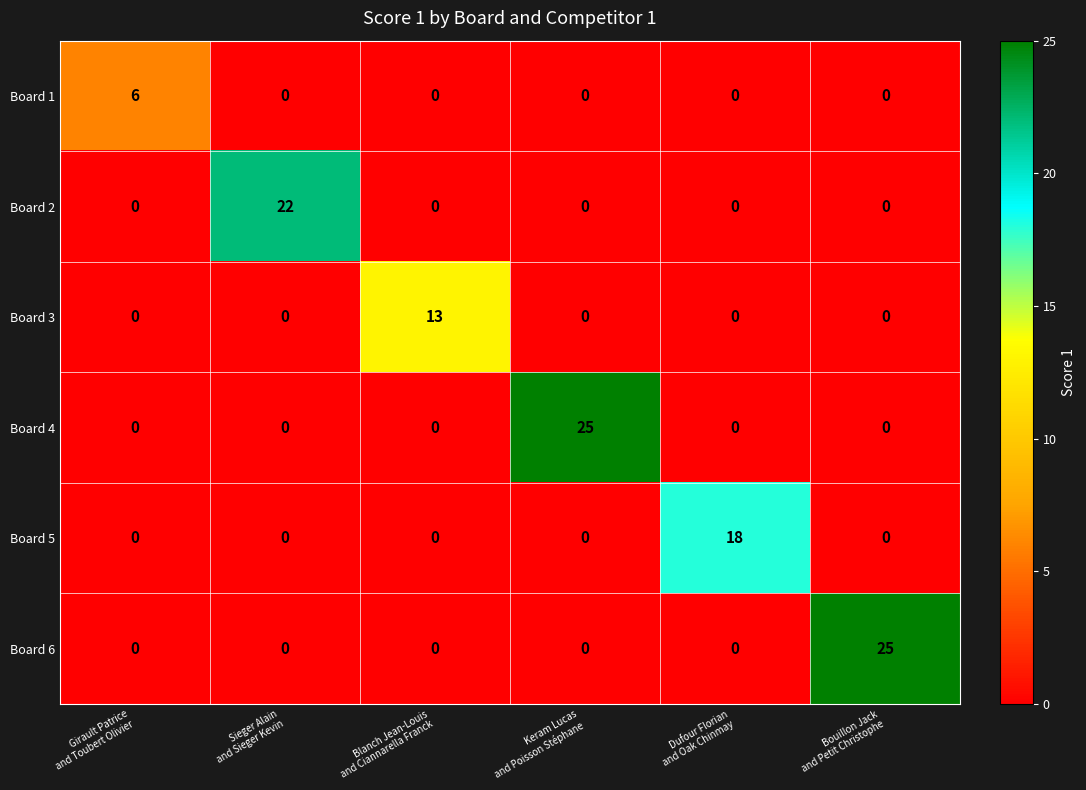

What is the difference between the maximum and second lowest values in the Board 3 series?

13